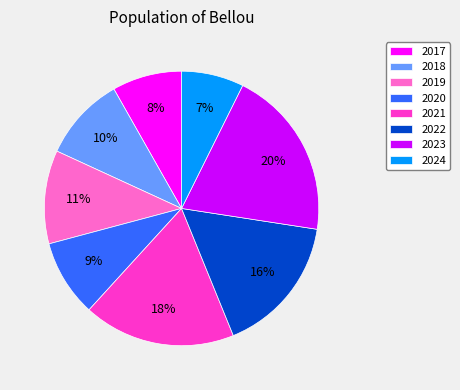

To the nearest percent, what is the average slice percentage?

12%